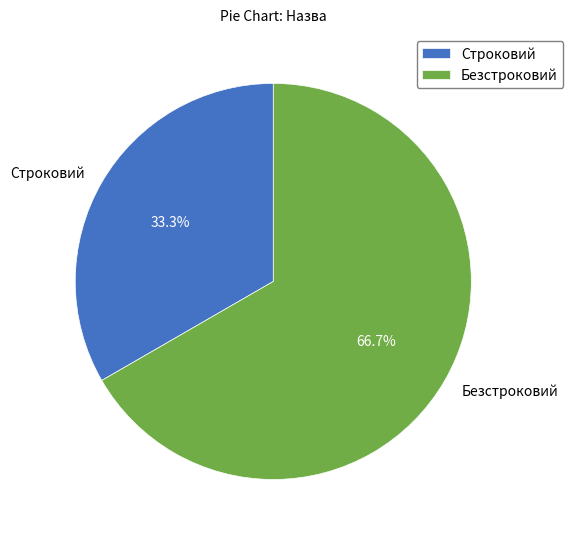

What is the smallest slice in the pie chart?

Строковий